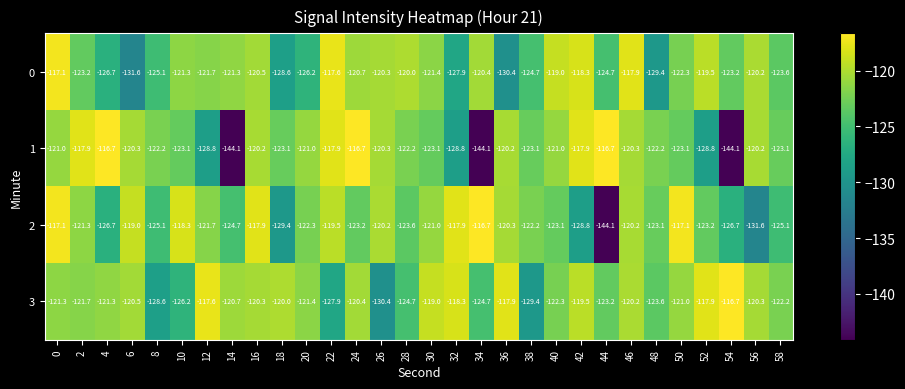

What is the total value across all series at 48?

-498.3